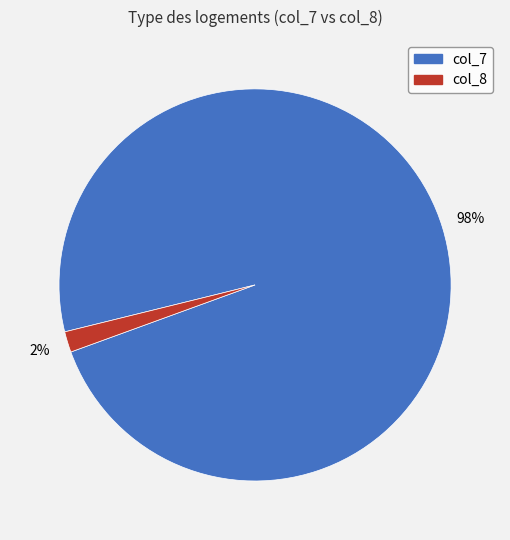

To the nearest percent, what is the average slice percentage?

50%